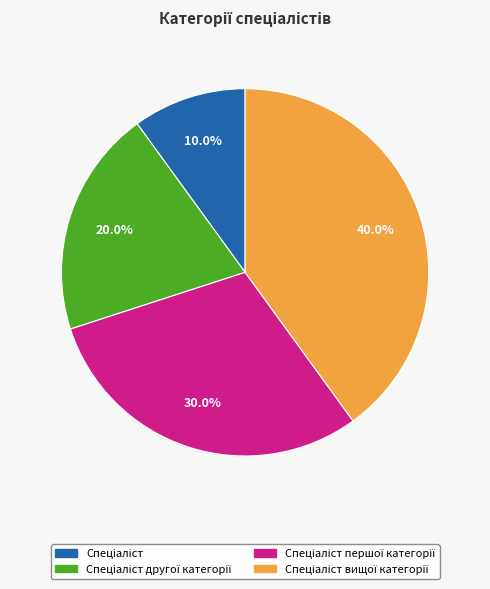

Is there a majority slice in this chart?

No